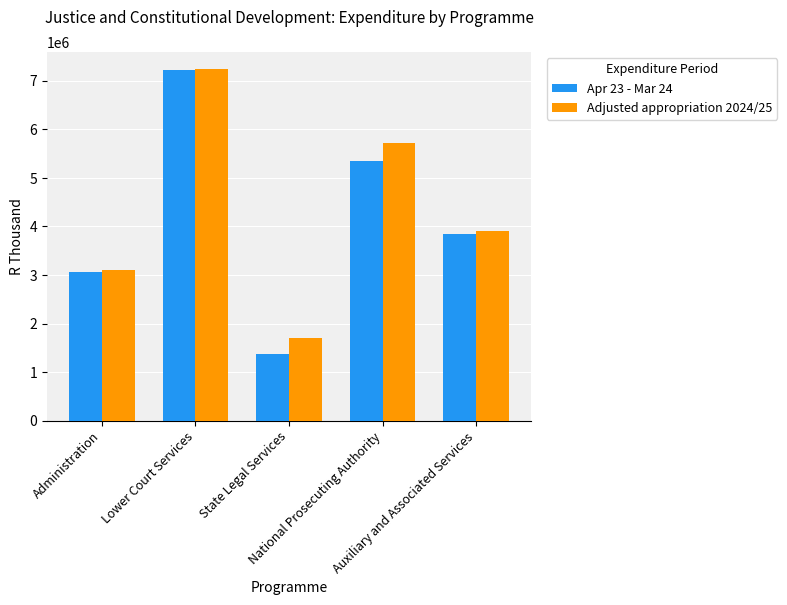

How many bars are there in each group?

2